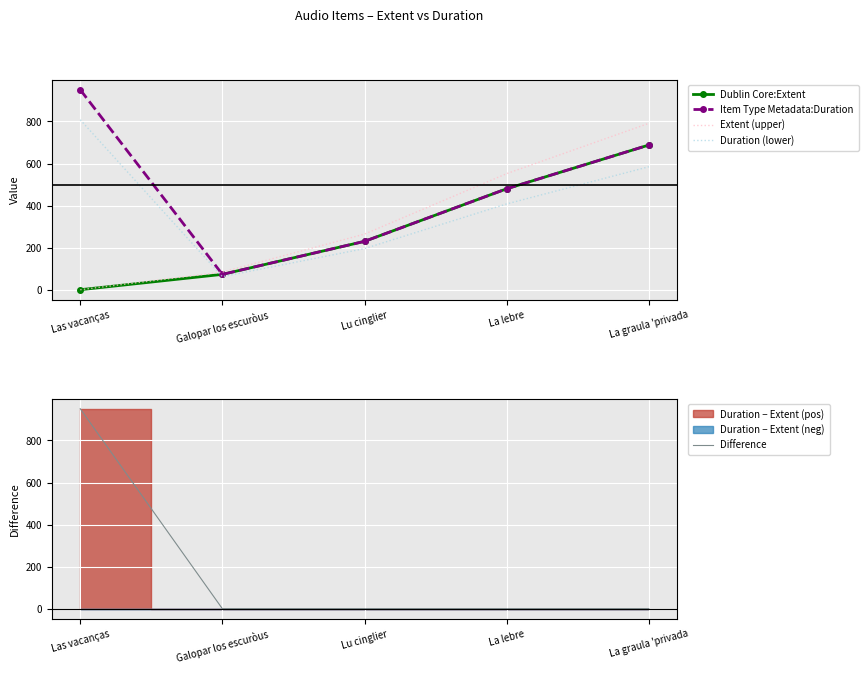

Reading right to left, extract all data points from this chart.

Dublin Core:Extent: 688.0	480.0	230.0	73.0	0.0
Item Type Metadata:Duration: 688.0	480.0	230.0	73.0	951.0
Extent (upper): 791.2	552.0	264.5	83.9	0.0
Duration (lower): 584.8	408.0	195.5	62.0	808.4
Difference: 0.0	0.0	0.0	0.0	951.0